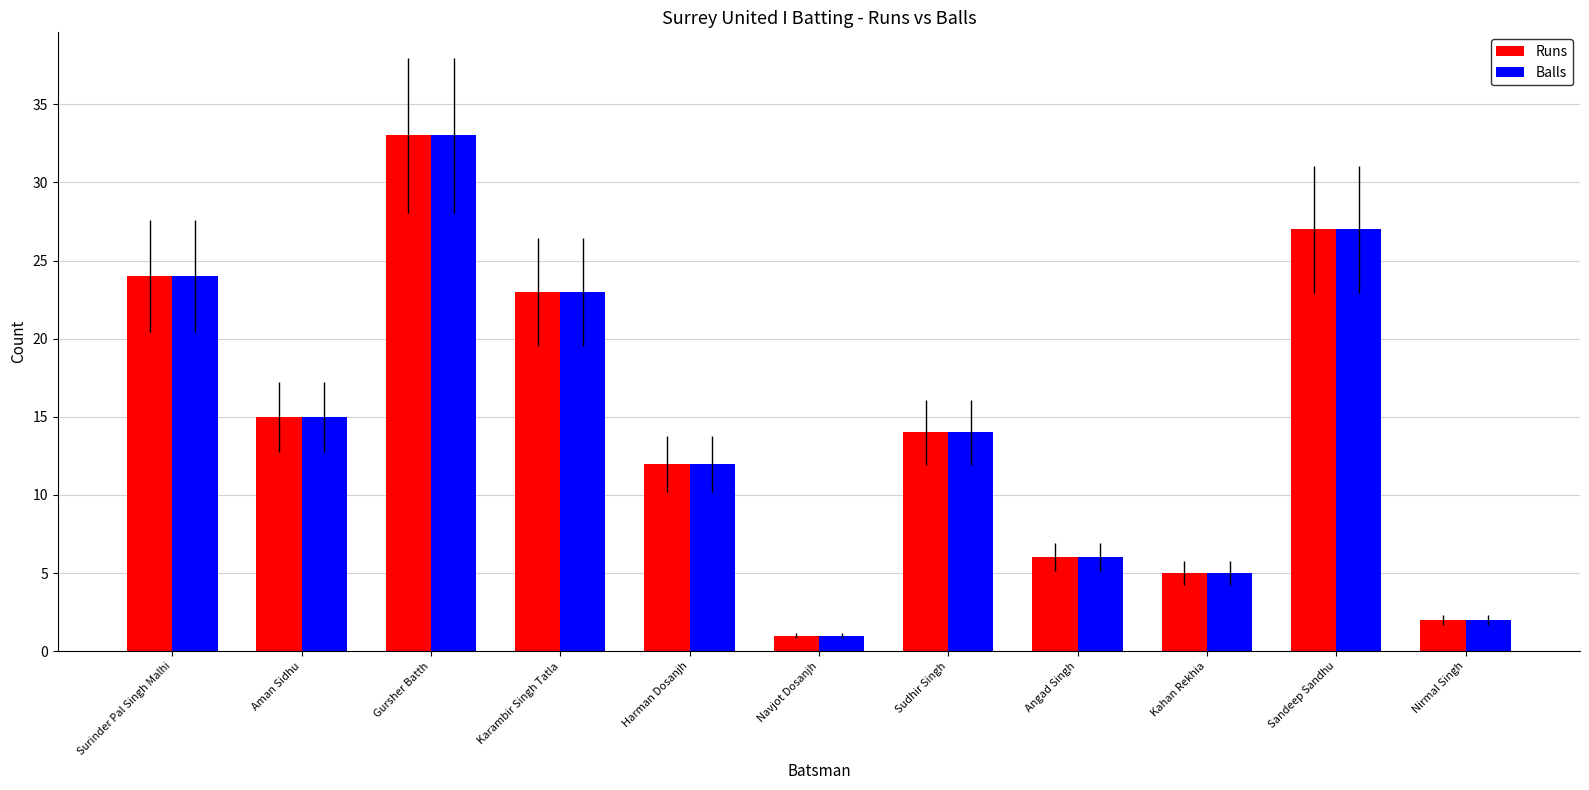

Where is Runs nearest to the value 17?

Aman Sidhu